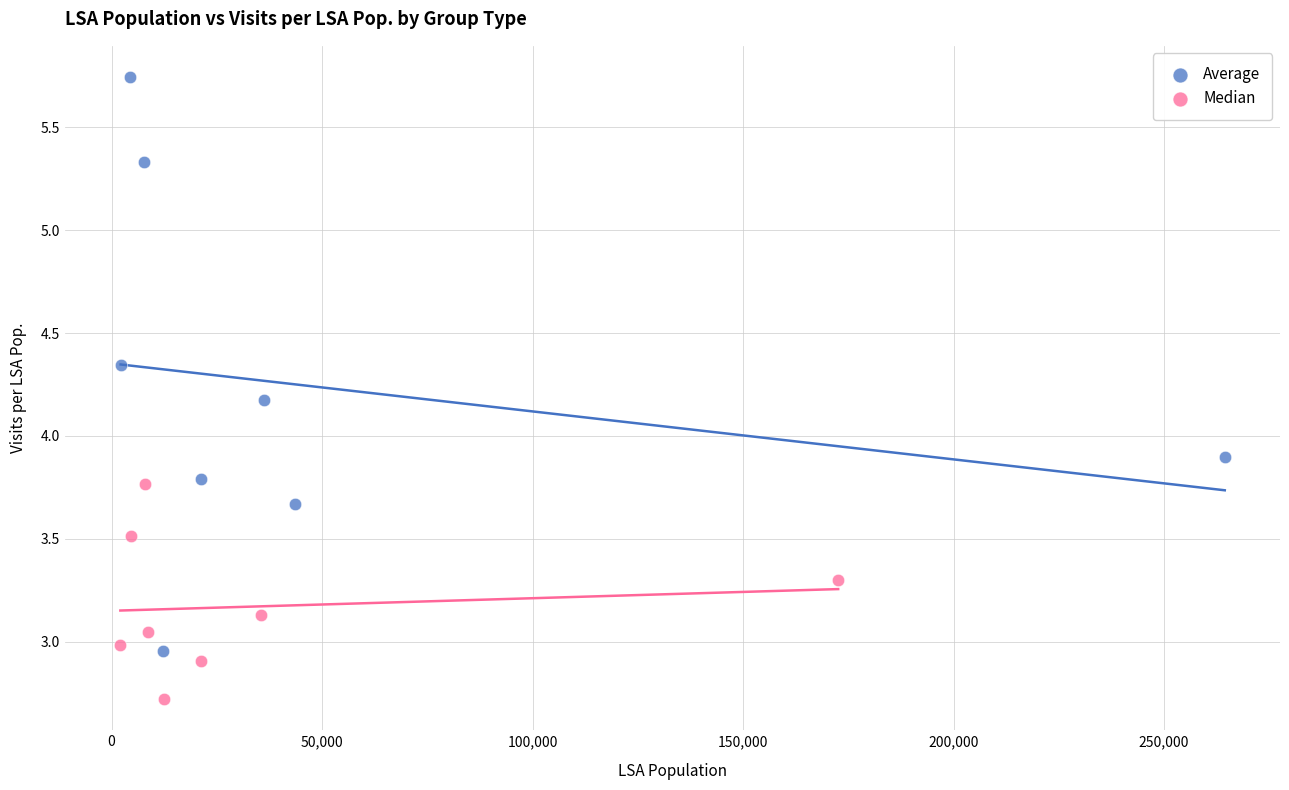

Which series reaches the minimum Y coordinate?

Median